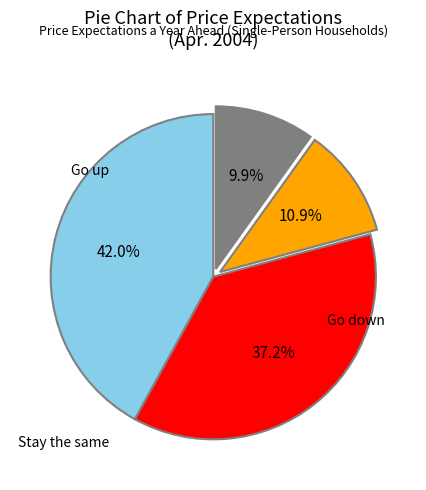

Does any single category account for the majority?

No